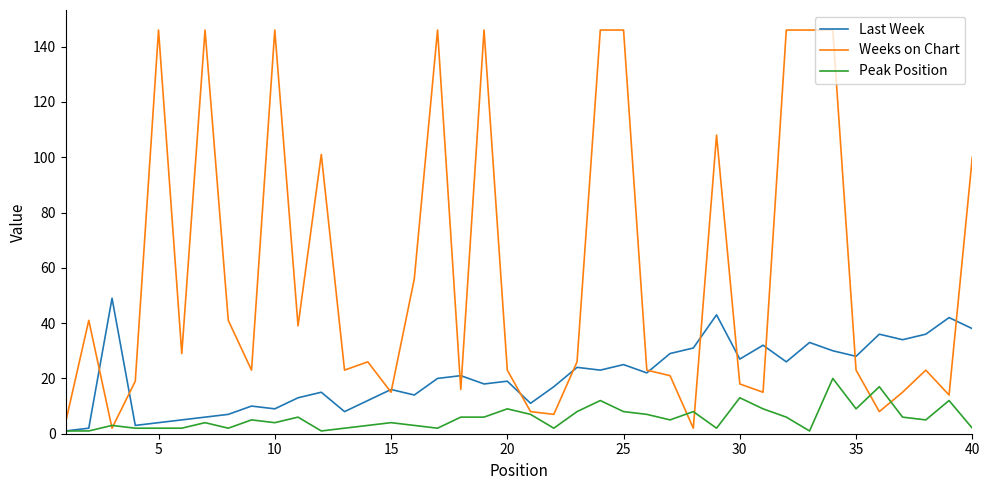

What is the greatest value displayed?

146